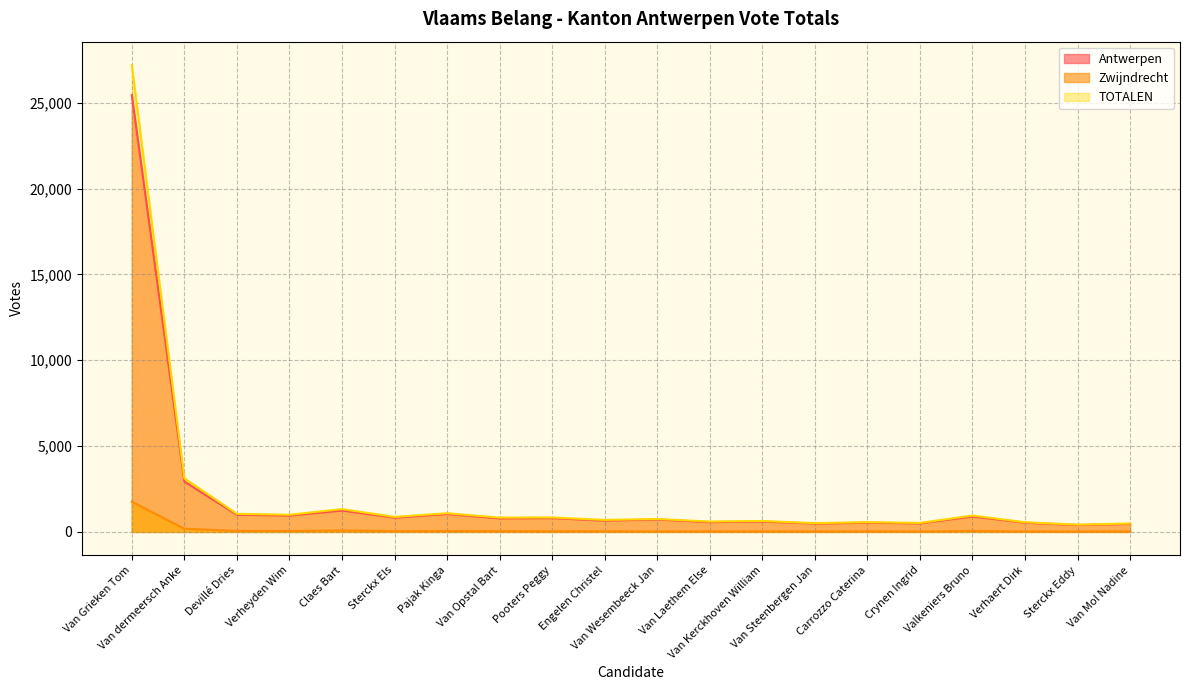

What is the lowest value of the Zwijndrecht series?

22